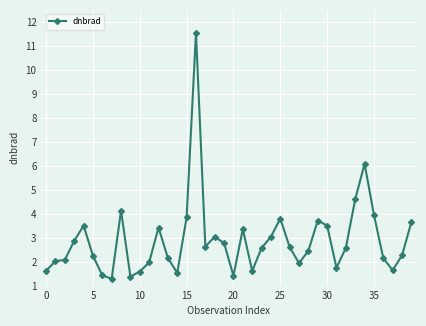

True or false: the data has more than 2 interior local peaks.

True